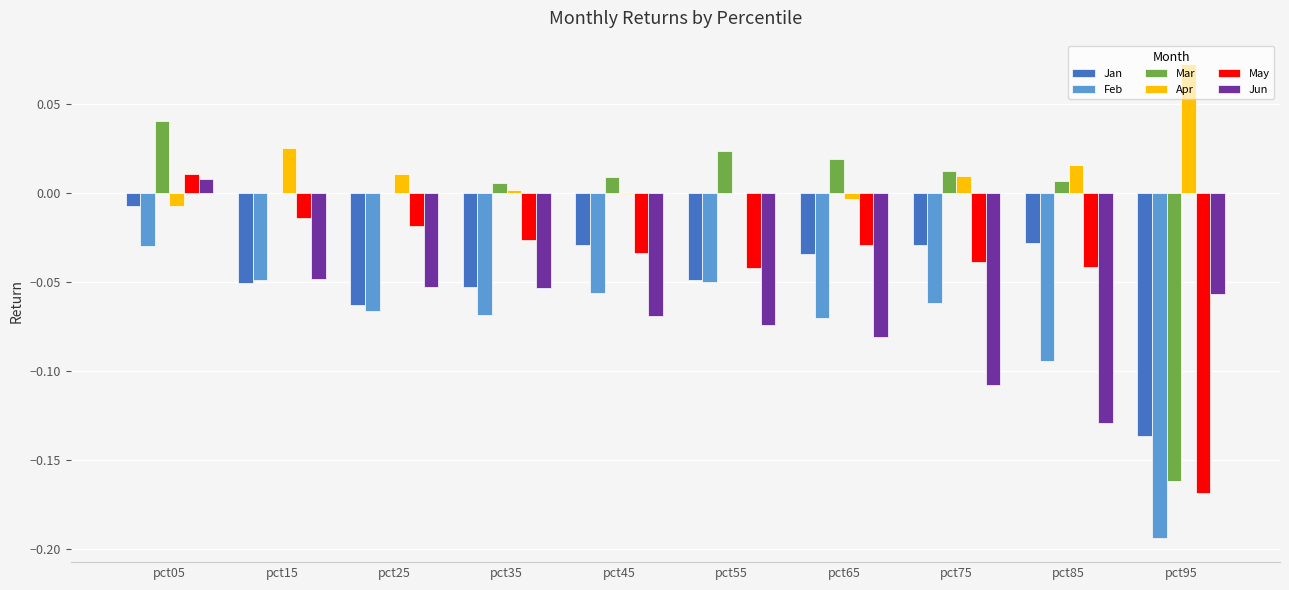

Which category has the highest value across all series?

pct95